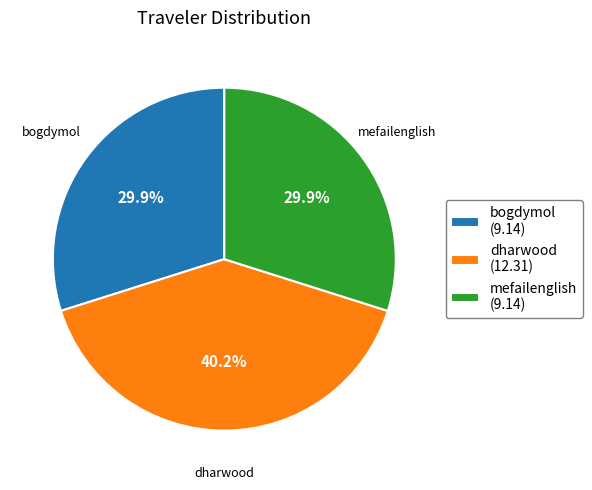

Between mefailenglish (9.14) and dharwood (12.31), which is larger?

dharwood (12.31)